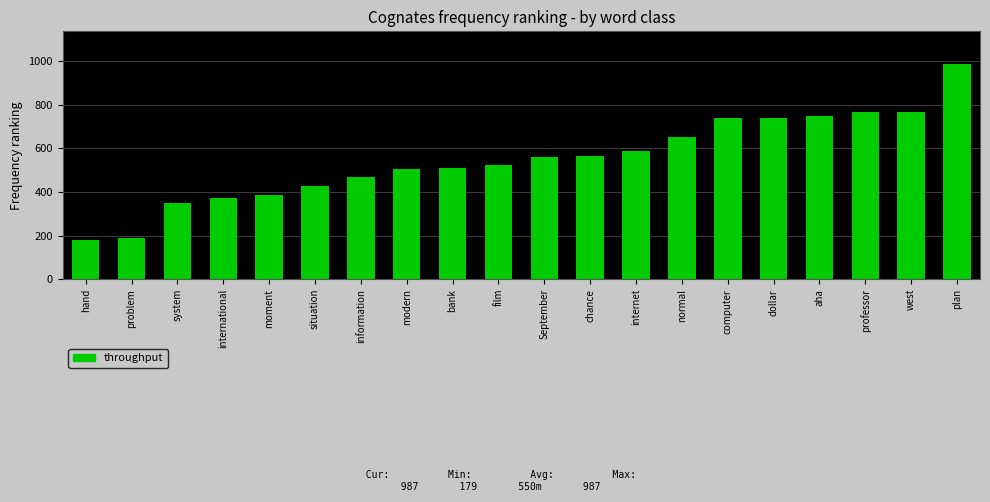

Does the chart contain stacked bars?

No